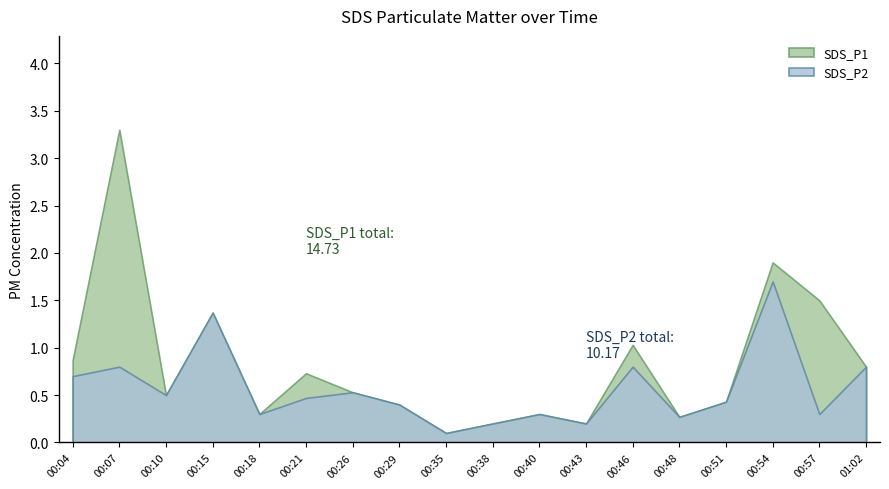

The SDS_P2 series shows 0.3 at 00:38. True or false?

False